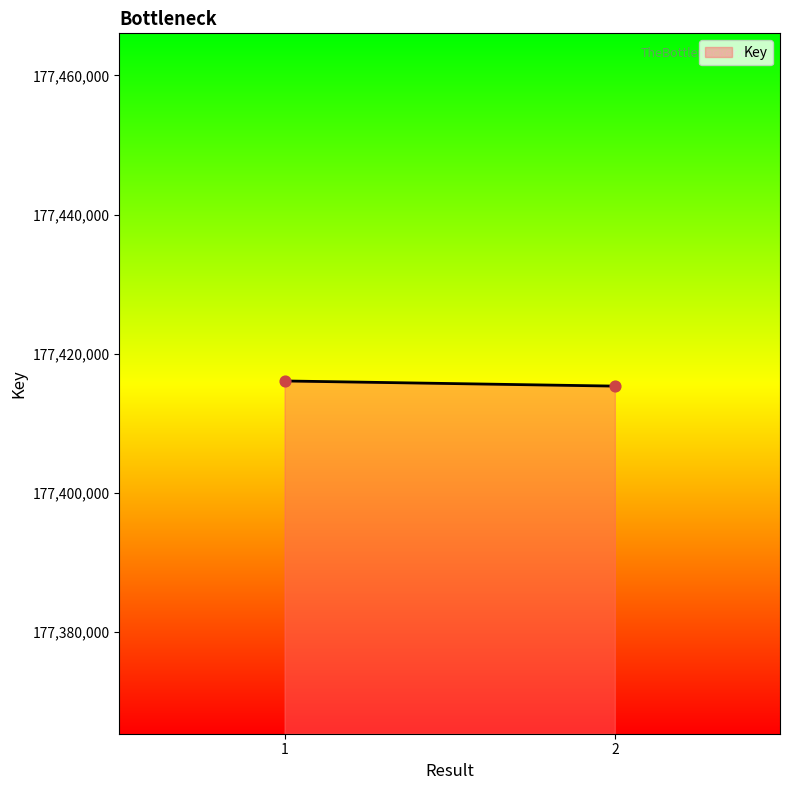

What is the average Y value?

177415688